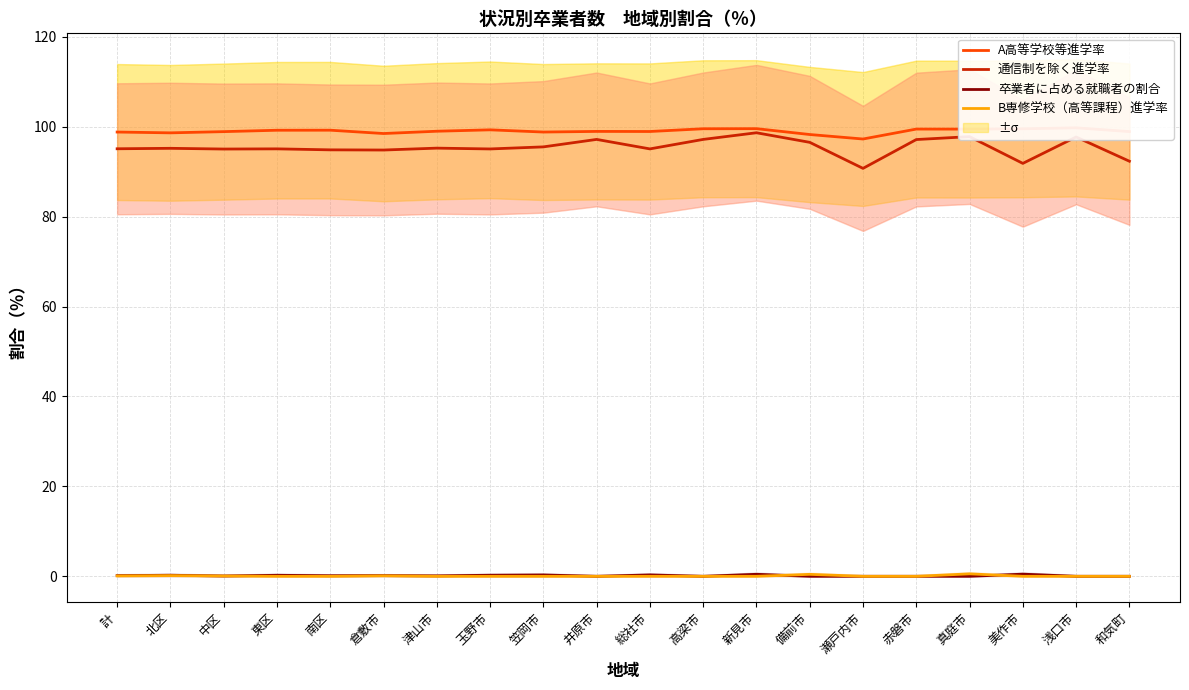

What is the value of the A高等学校等進学率 point at the 4th from the left?

99.2